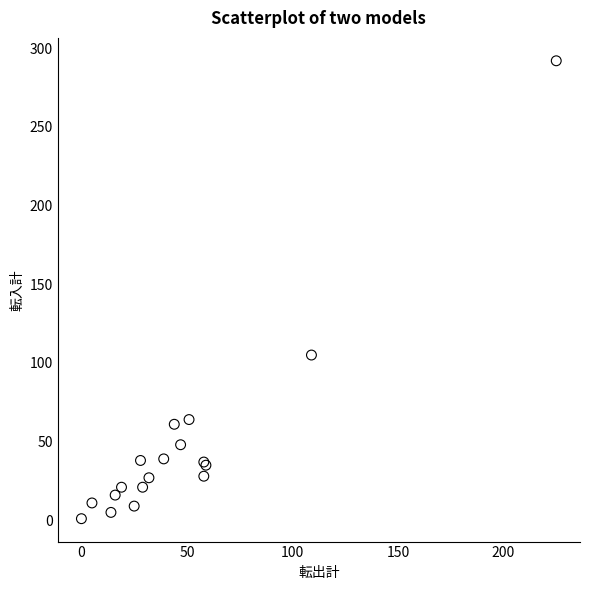

What Y value in the scatter plot is closest to 146?

105